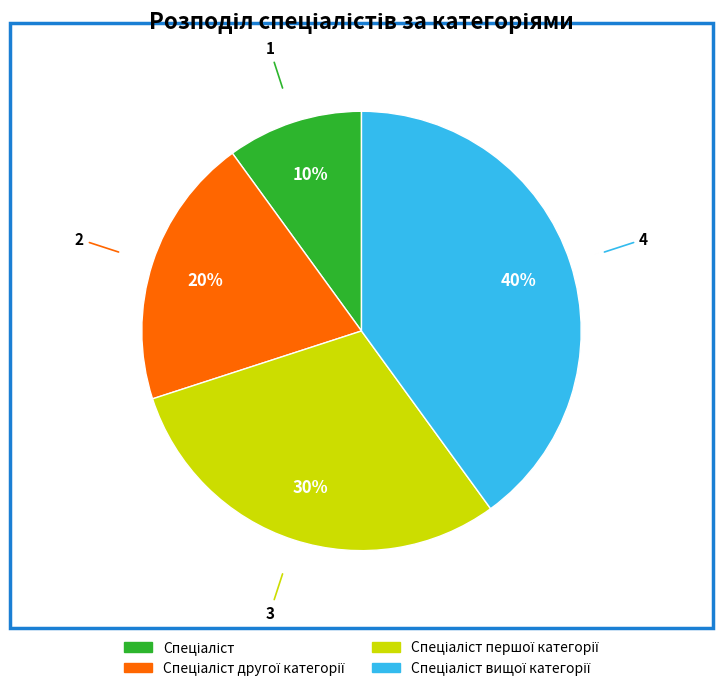

Is there any slice that represents more than half of the pie?

No